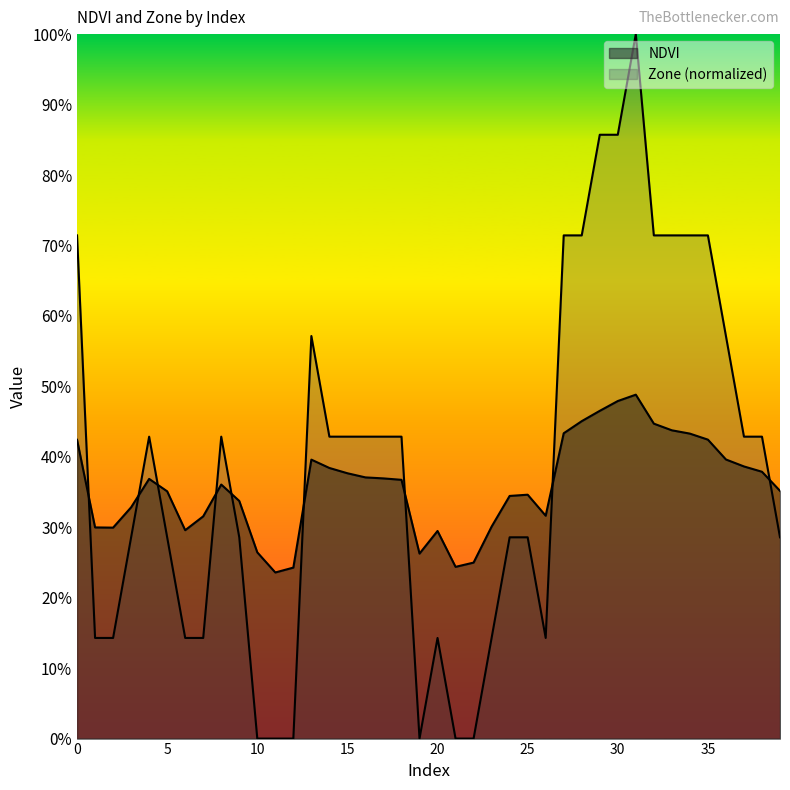

What is the difference between the highest and lowest values at 11?

0.2